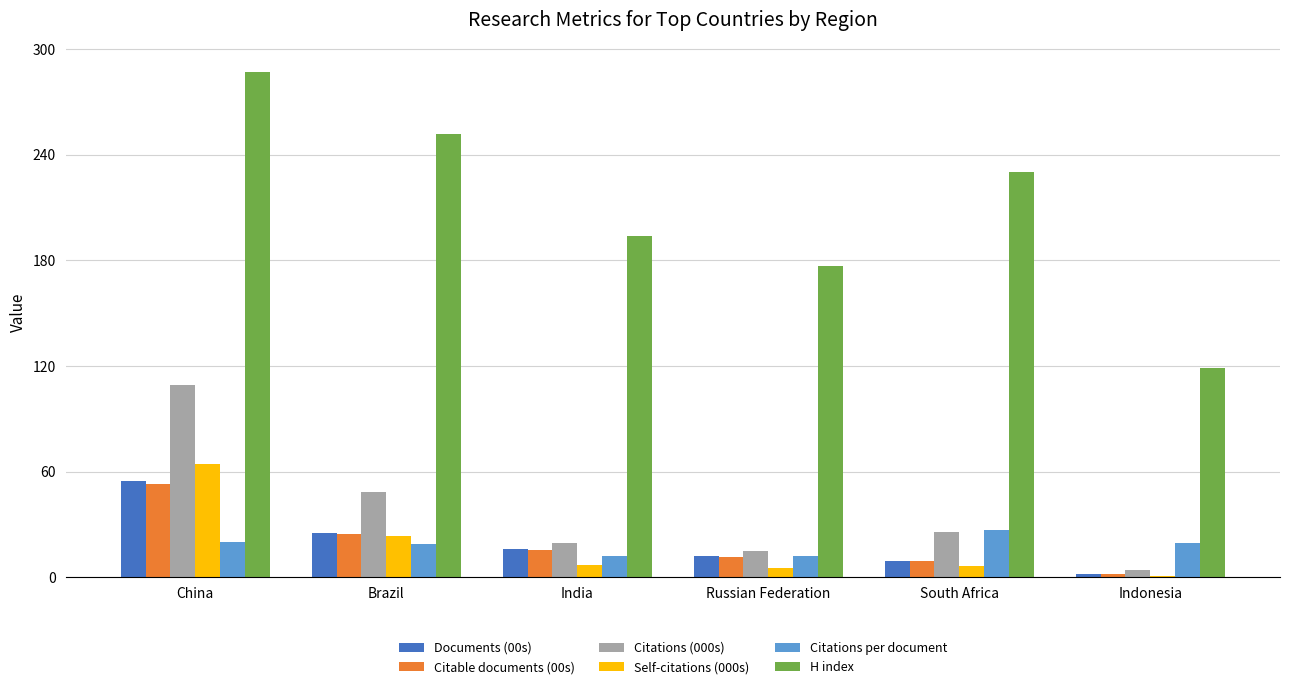

What is the difference between the Self-citations (000s) values at China and South Africa?

57.5